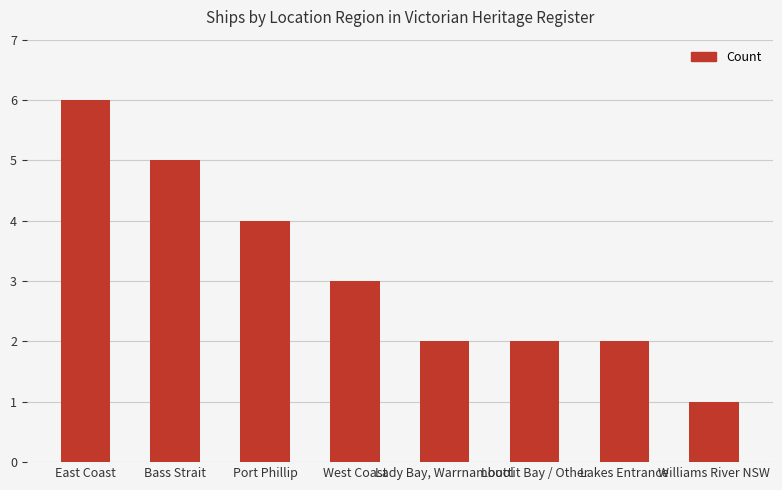

The value at Williams River NSW is 1. True or false?

True